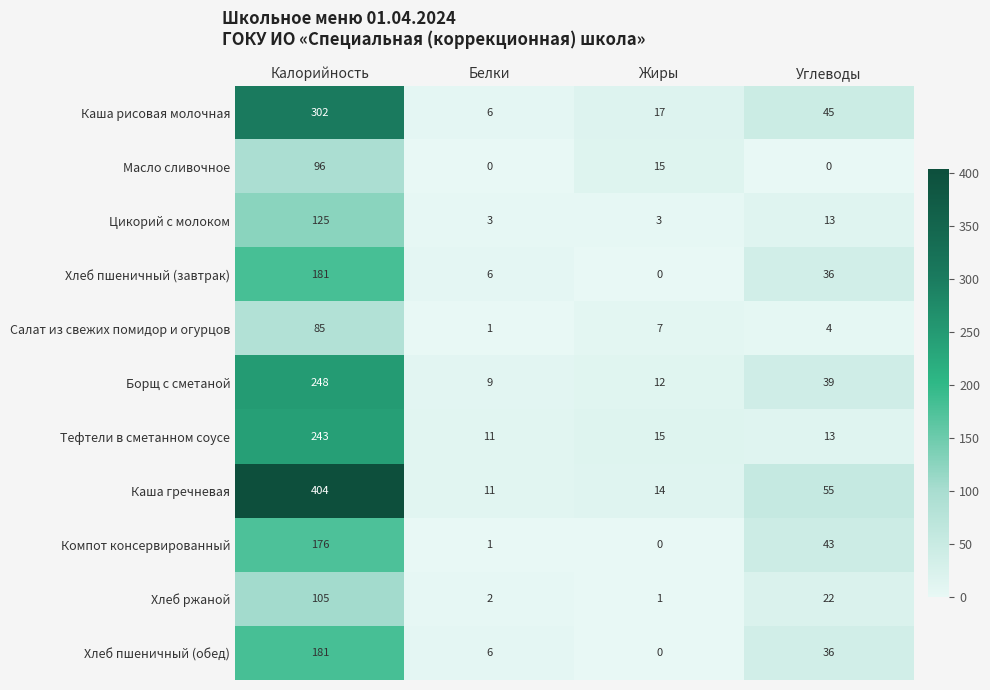

What is the total value across all series at Жиры?

84